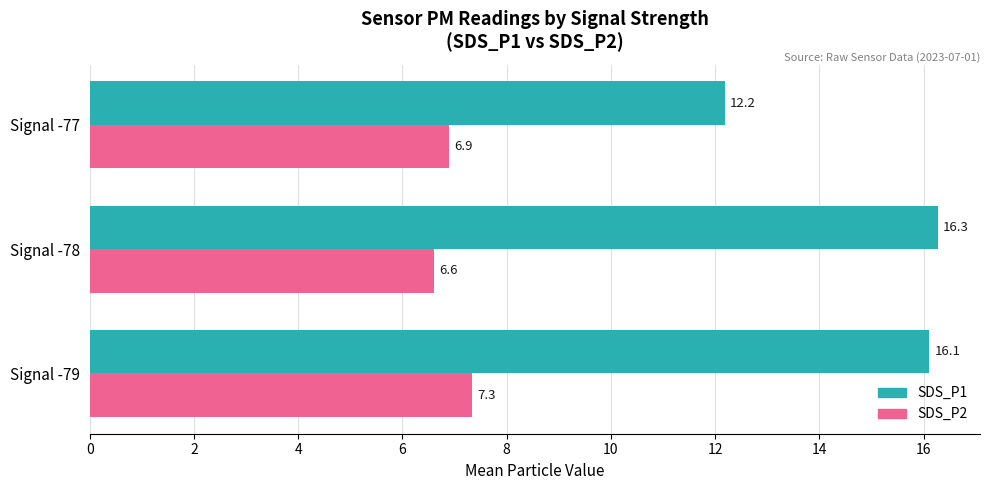

Rank the series by their average value, from lowest to highest.

SDS_P2, SDS_P1